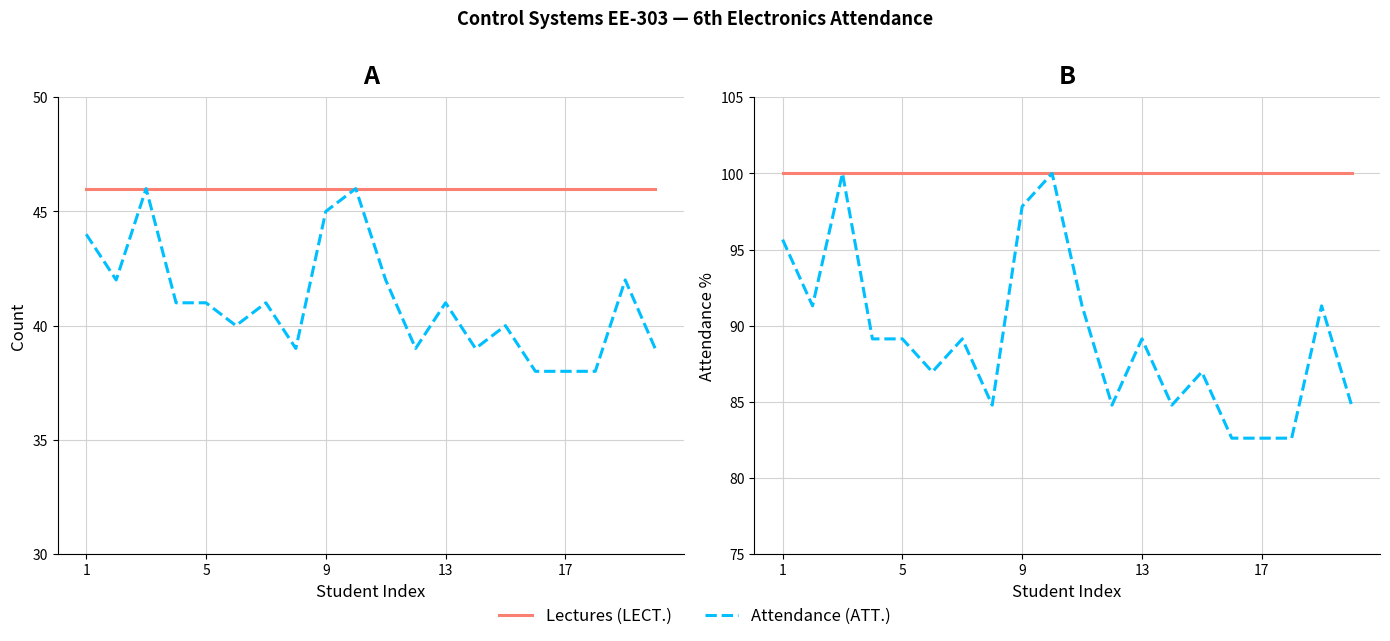

How many data points in Attendance (ATT.) are above 41?

7